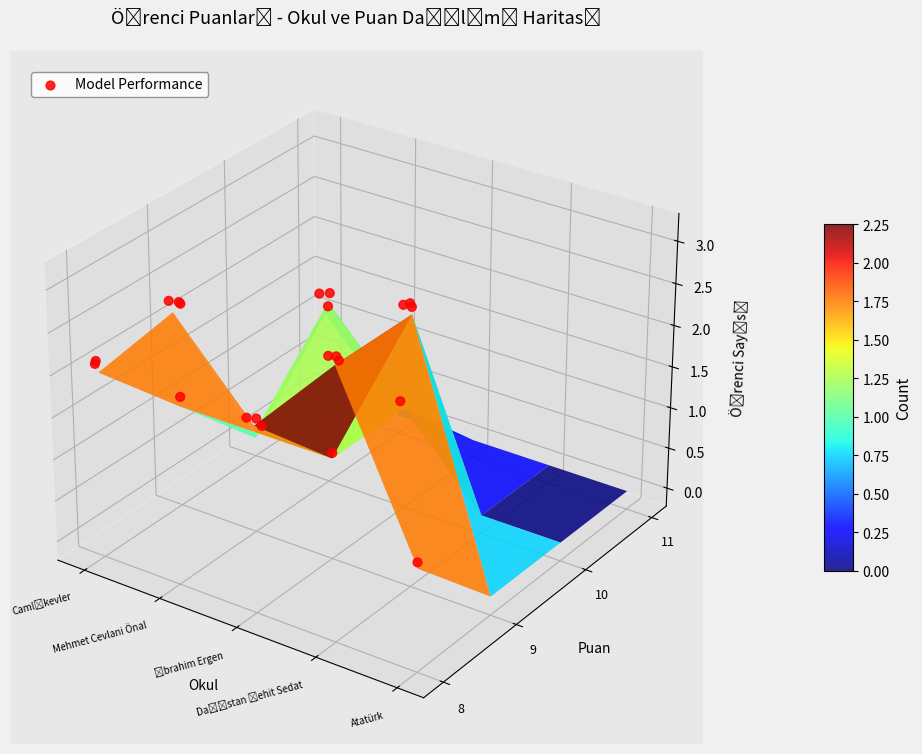

True or false: the data shows 0.0 at 5.

False